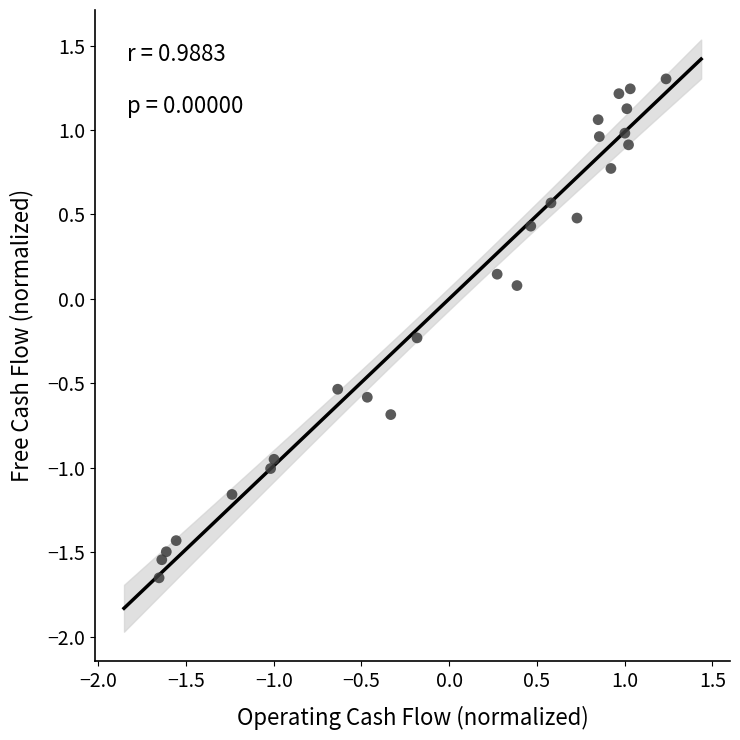

What is the range of X values (max minus min)?

2.9